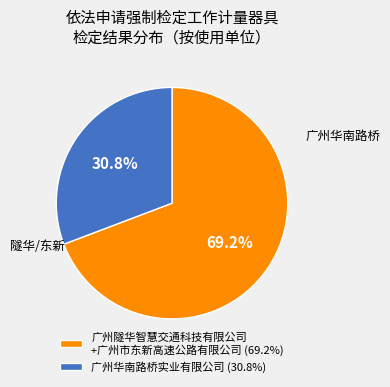

Between 广州隧华智慧交通科技有限公司 +广州市东新高速公路有限公司 (69.2%) and 广州华南路桥实业有限公司 (30.8%), which is larger?

广州隧华智慧交通科技有限公司 +广州市东新高速公路有限公司 (69.2%)